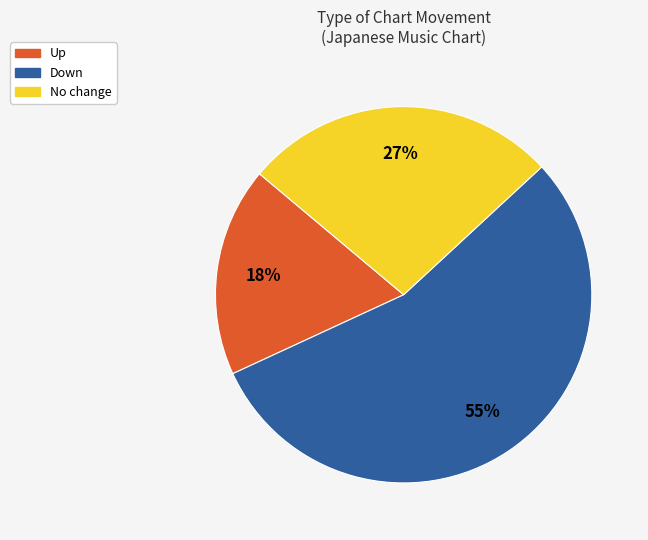

Is there a majority slice in this chart?

Yes